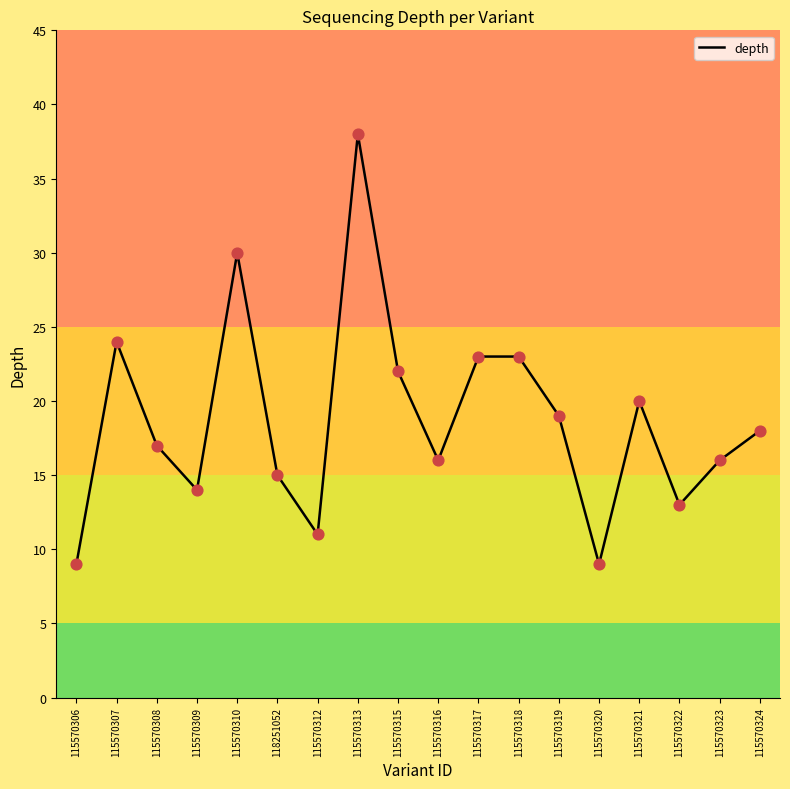

Between 115570317 and 115570307, which is larger?

115570307